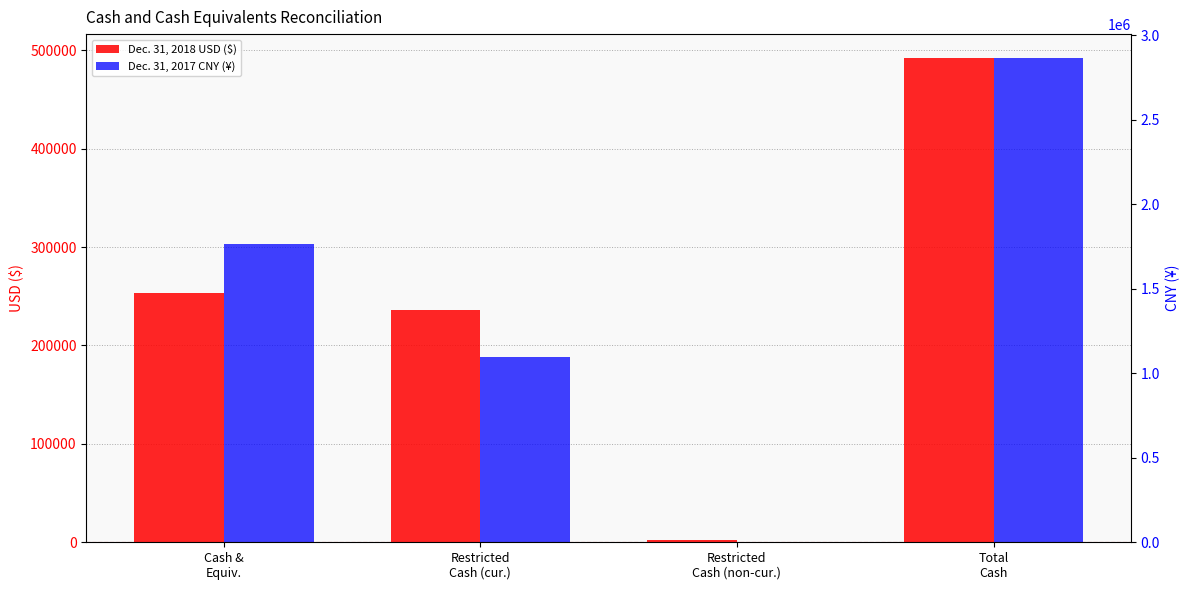

What is the maximum value shown in the chart?

2862493